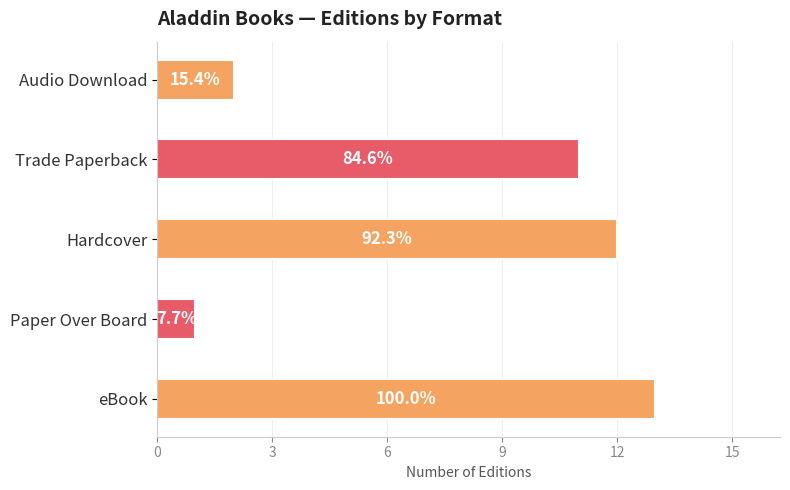

How many bars are there in total?

5